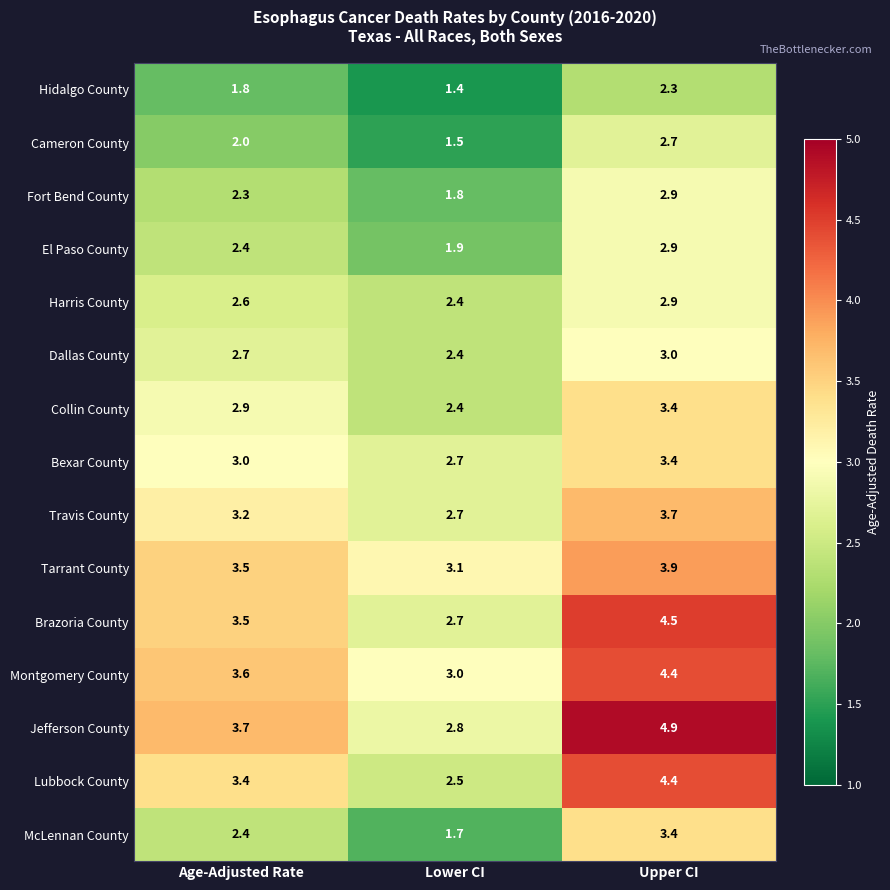

What is the difference between the highest and lowest values at Age-Adjusted Rate?

1.9